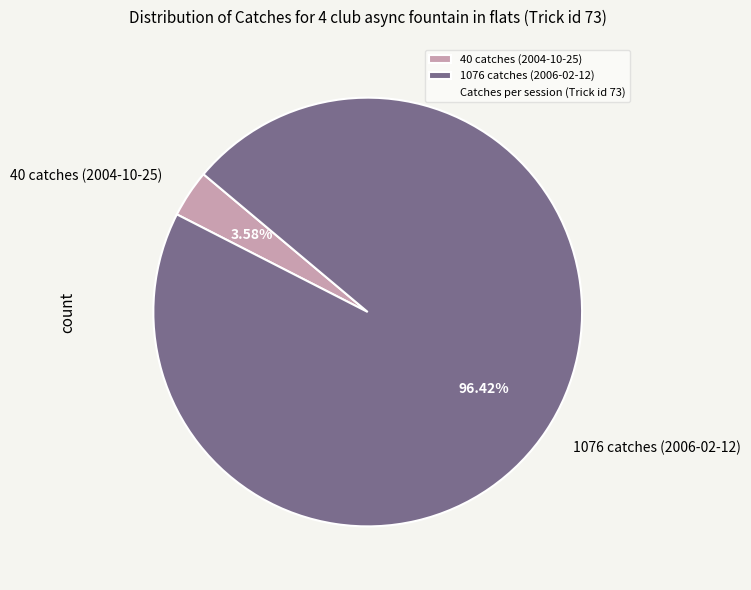

Count the number of slices in the pie.

2